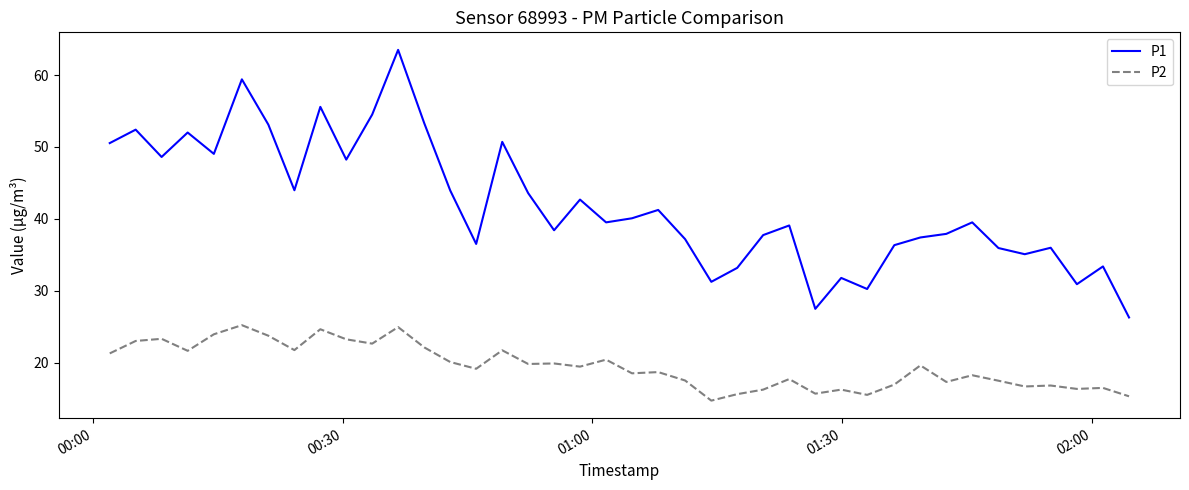

What is the highest value of the P1 series?

63.5